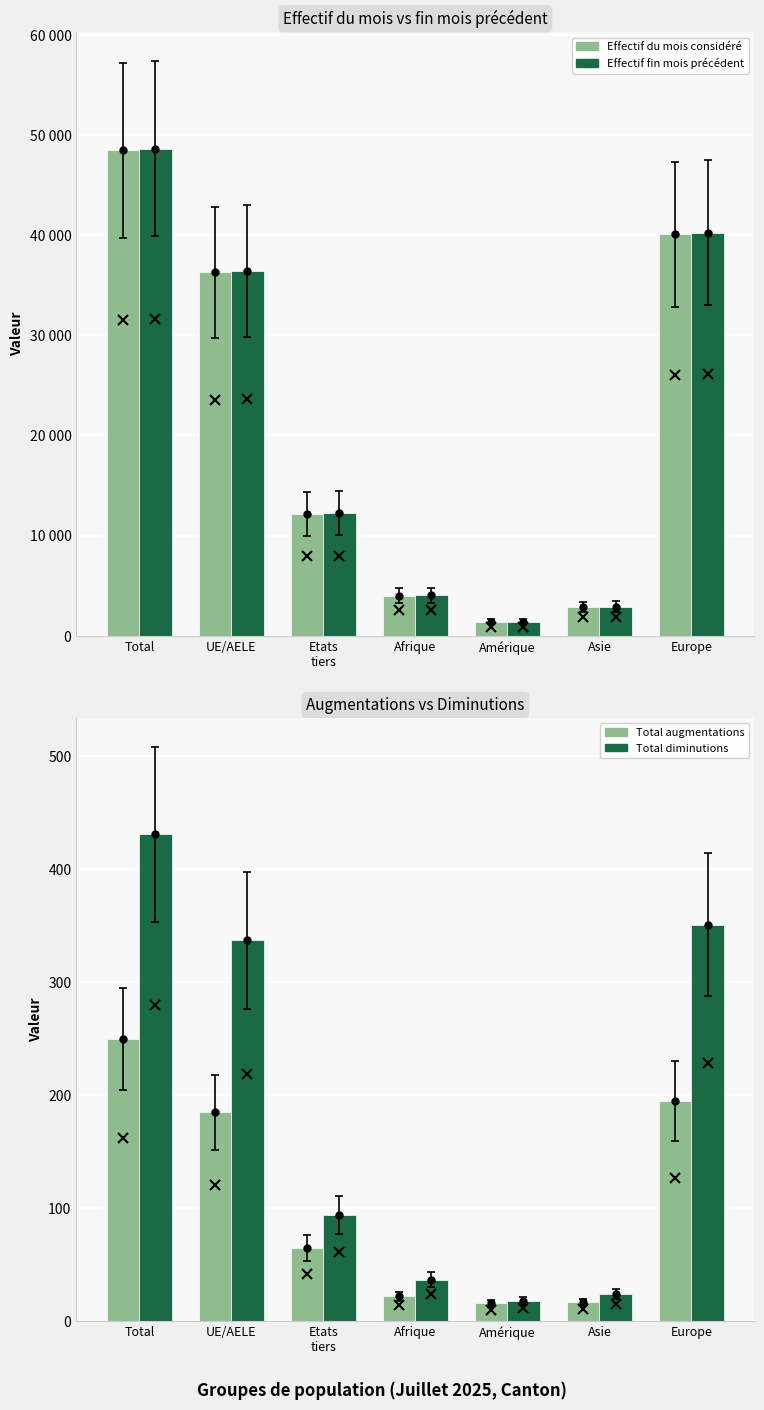

At which label does Effectif du mois considéré reach its peak?

Total